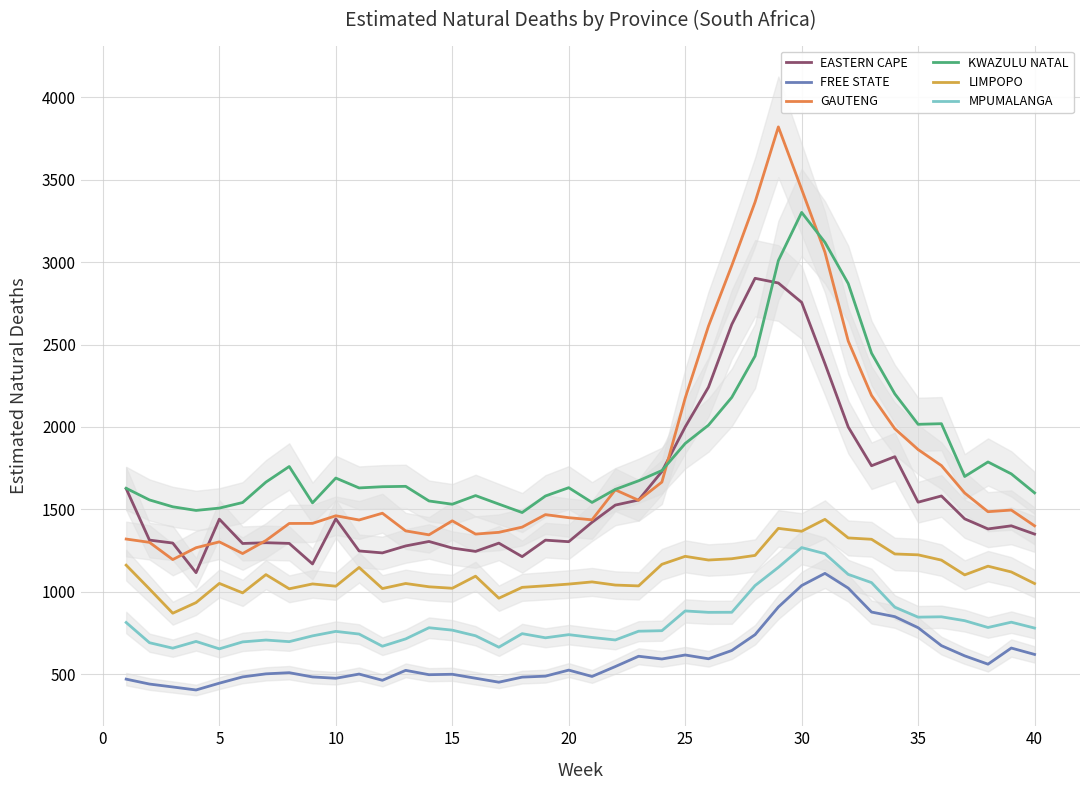

How many intersections are there between EASTERN CAPE and GAUTENG?

5